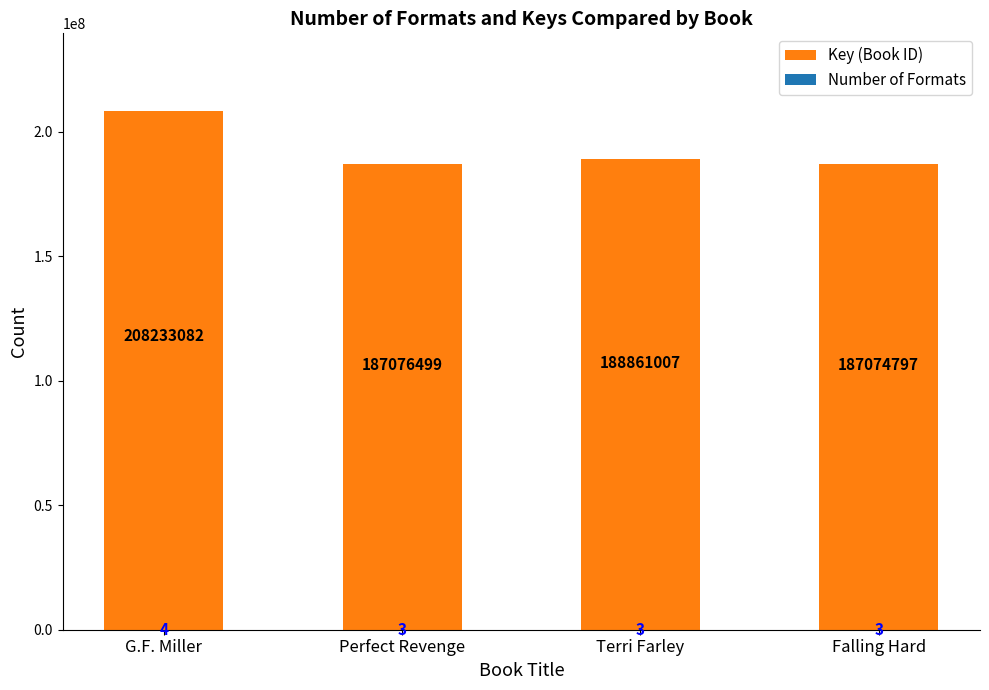

Which series has the largest total across all categories?

Key (Book ID)